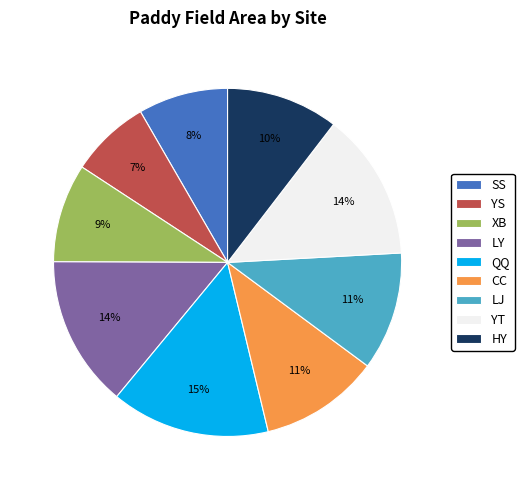

How many slices are in this pie chart?

9